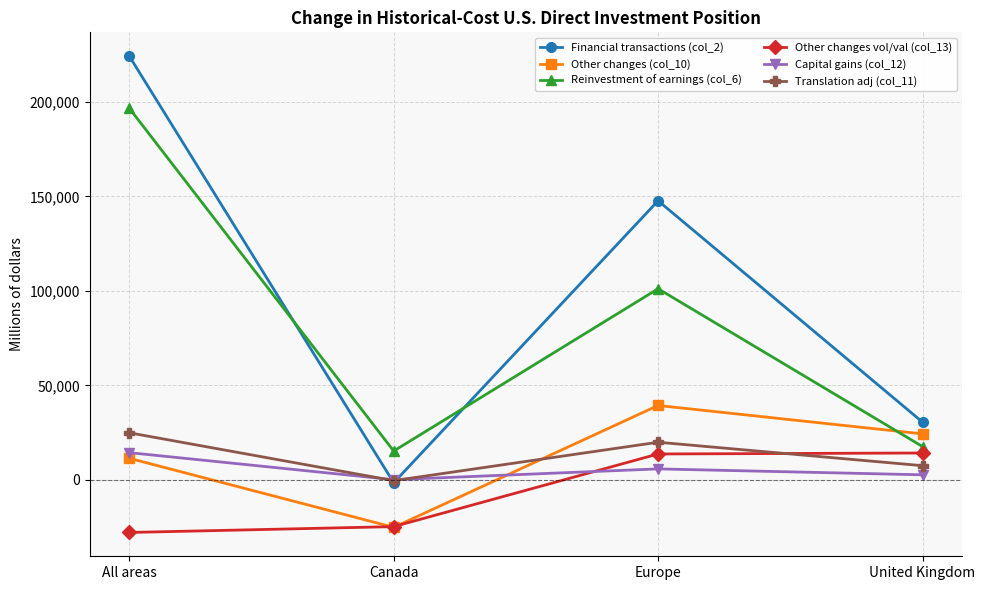

Is it true that Financial transactions (col_2) equals 147687 at Europe?

True